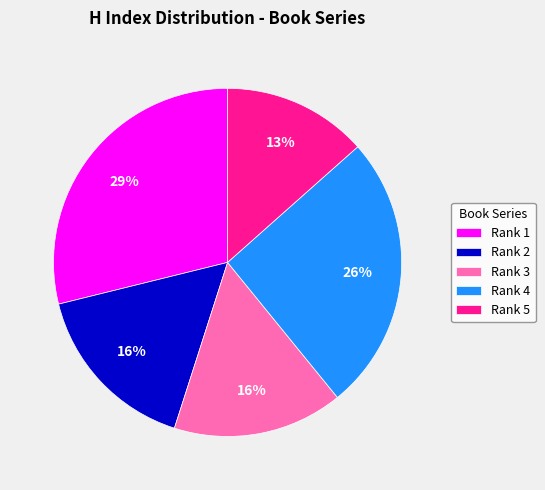

Is the sum of Rank 2 and Rank 5 greater than half?

No